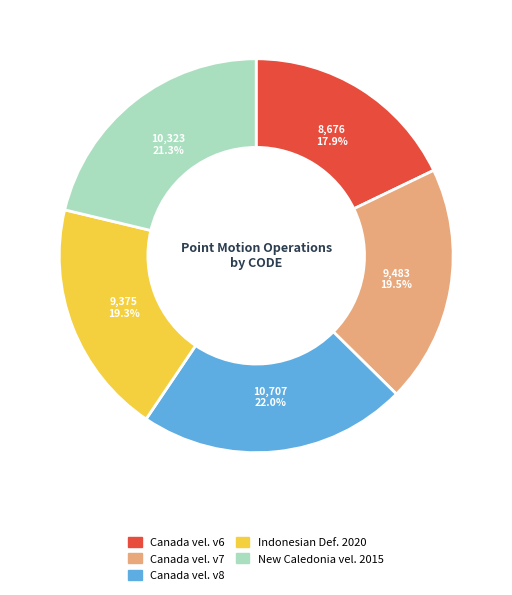

Is there any slice that represents more than half of the pie?

No